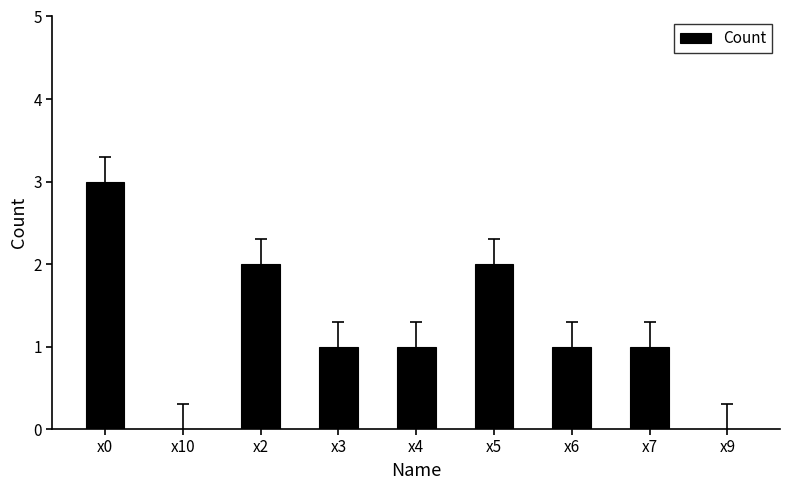

At which label does the data first exceed 1?

x0